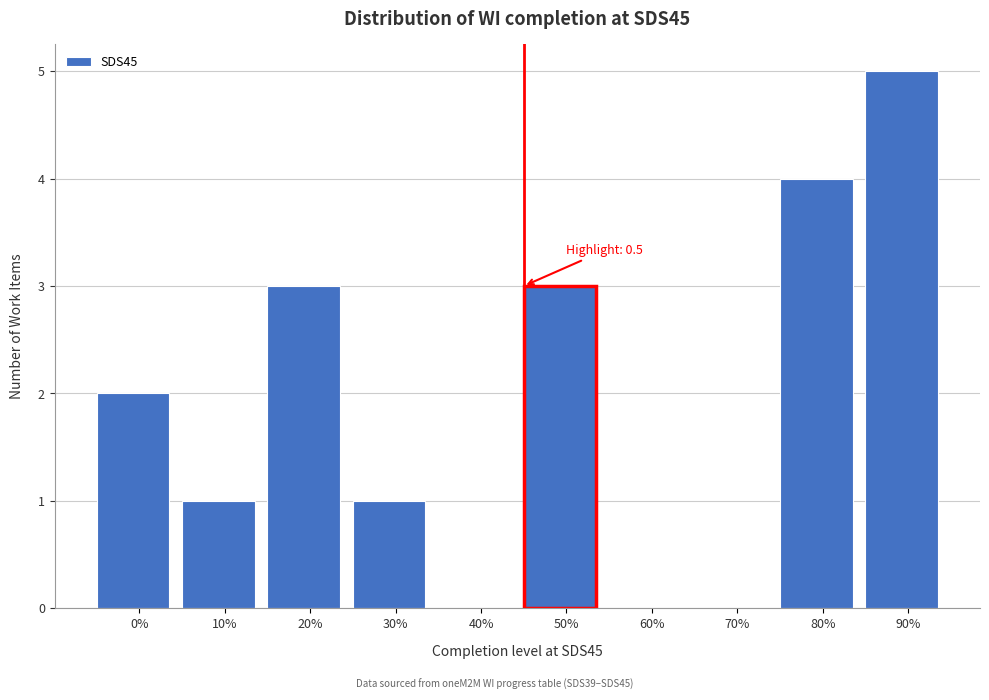

Reading right to left, list all the values displayed in this chart.

90%=5	80%=4	70%=0	60%=0	50%=3	40%=0	30%=1	20%=3	10%=1	0%=2